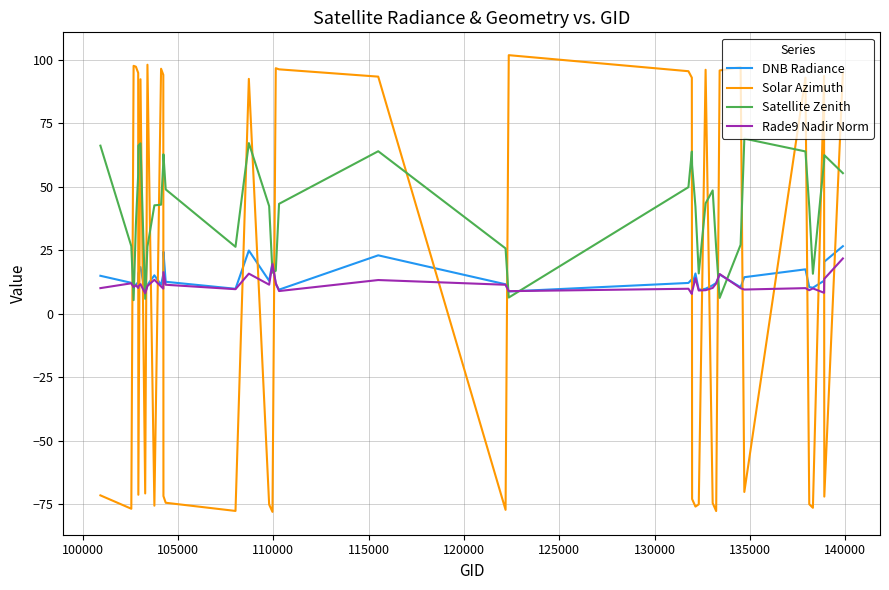

What is the maximum value for DNB Radiance?

26.6